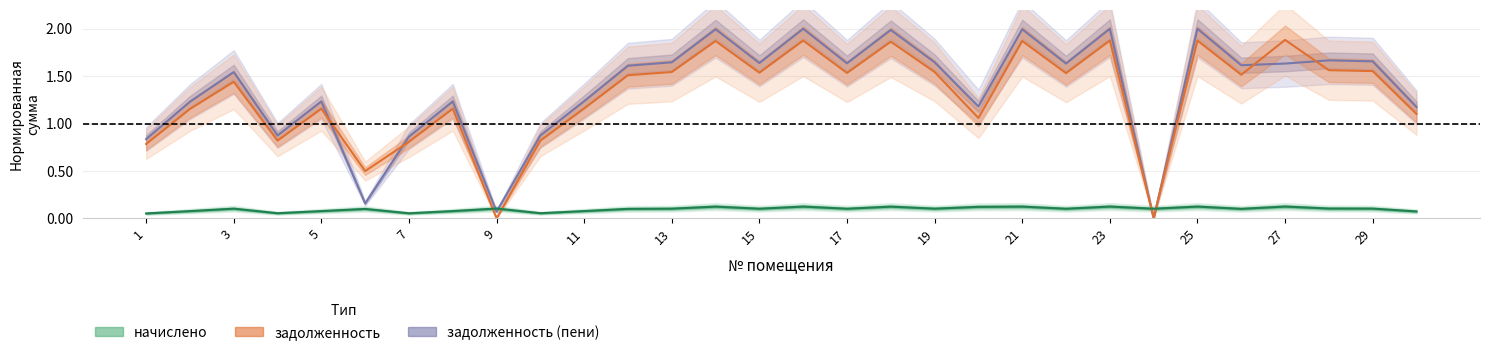

How many lines are shown in the chart?

3